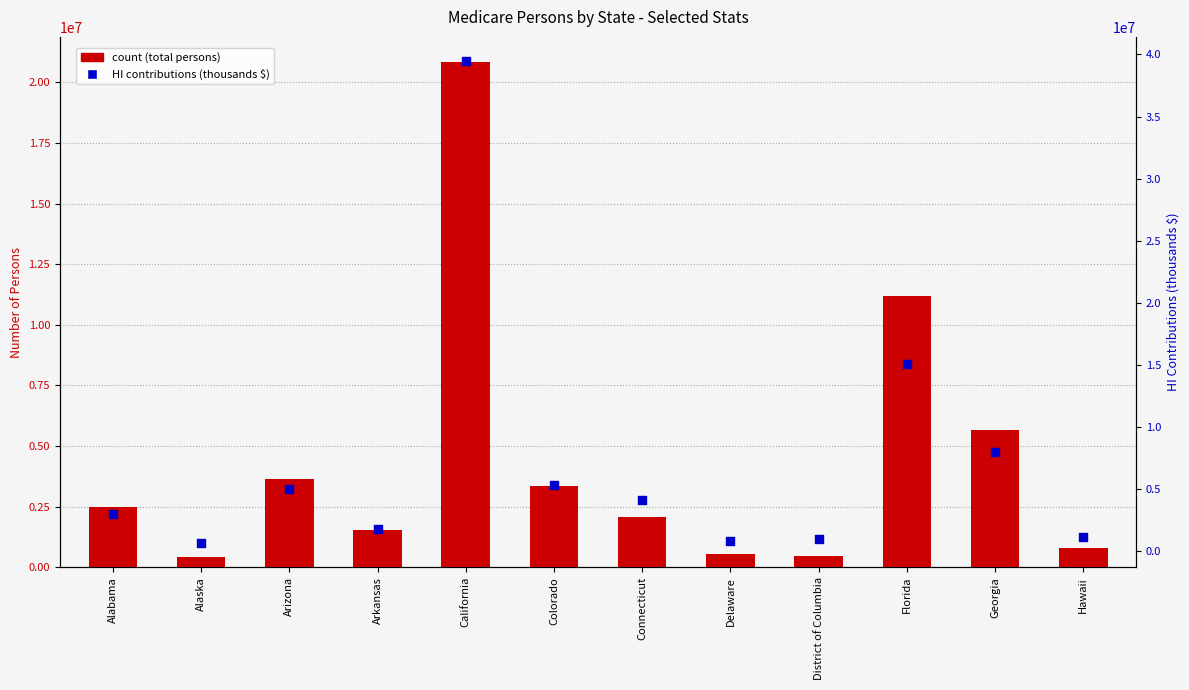

What is the total value across all series at Colorado?

8688173